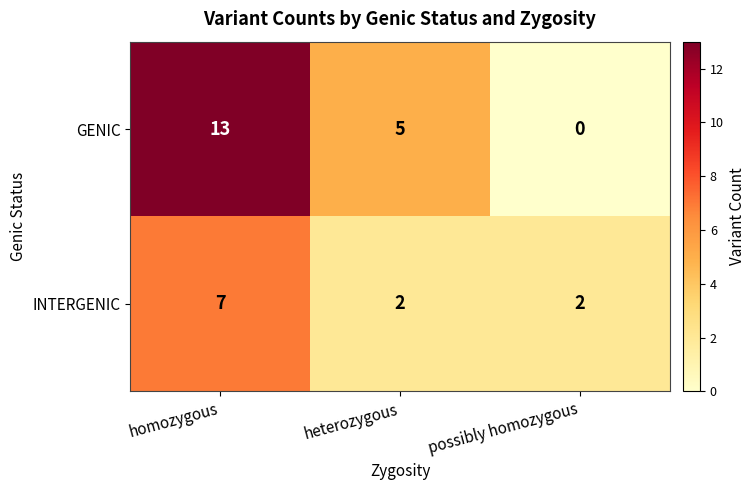

What is the maximum value for GENIC?

13